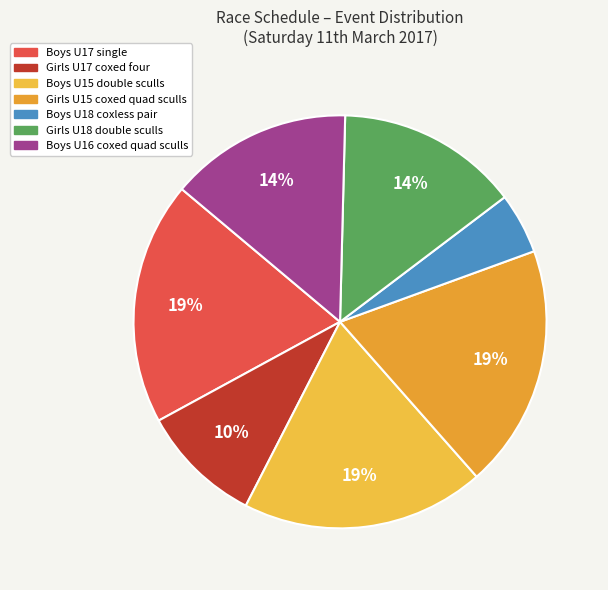

How many segments does this pie chart have?

7